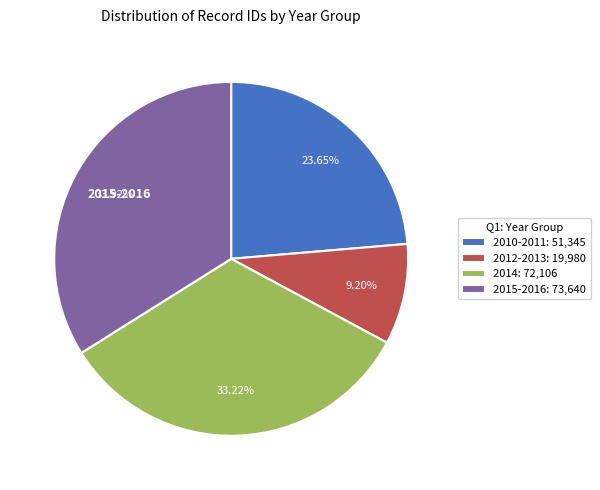

Which category has the smallest portion of the pie?

2012-2013: 19,980